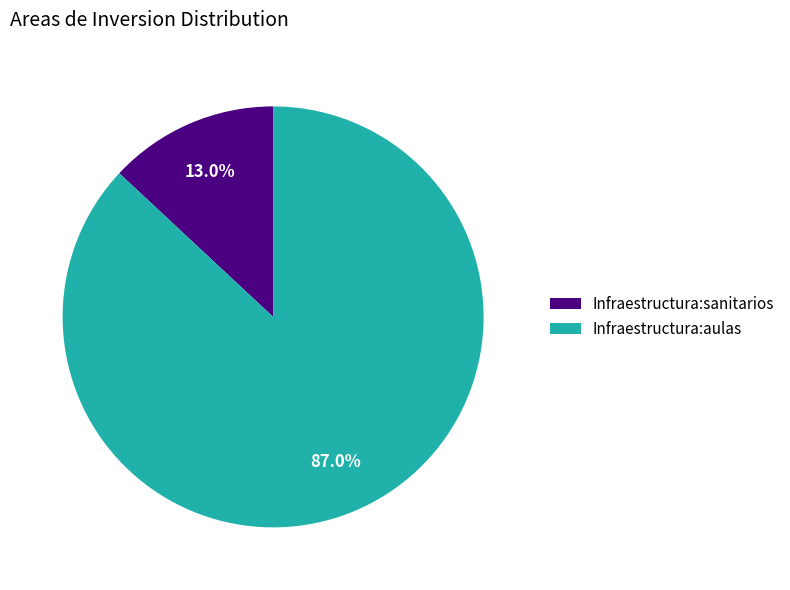

Which category has the biggest portion of the pie?

Infraestructura:aulas